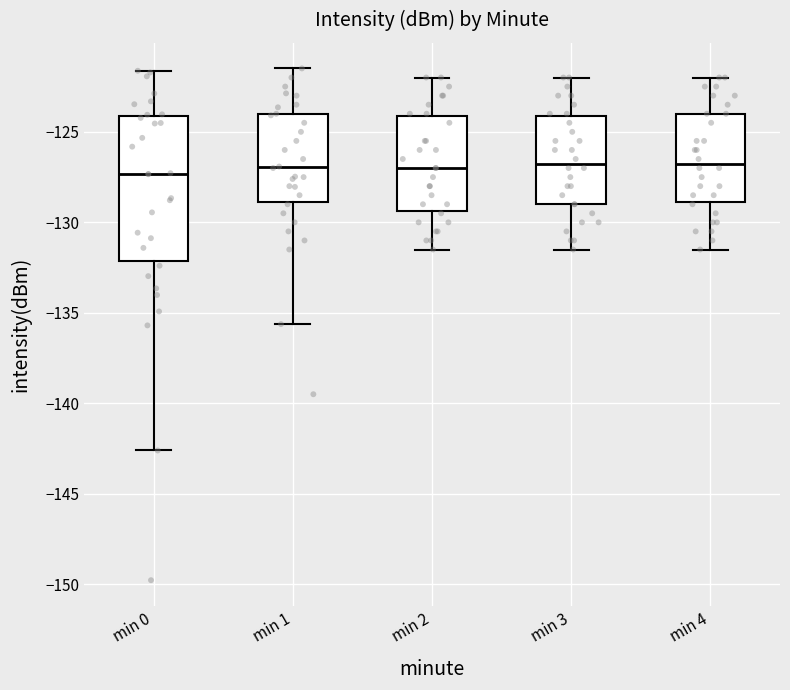

Where does the upper whisker of the box for min 3 end on the y-axis? The values are not printed on the chart, so give them approximately, as read against the axis.

-122.0